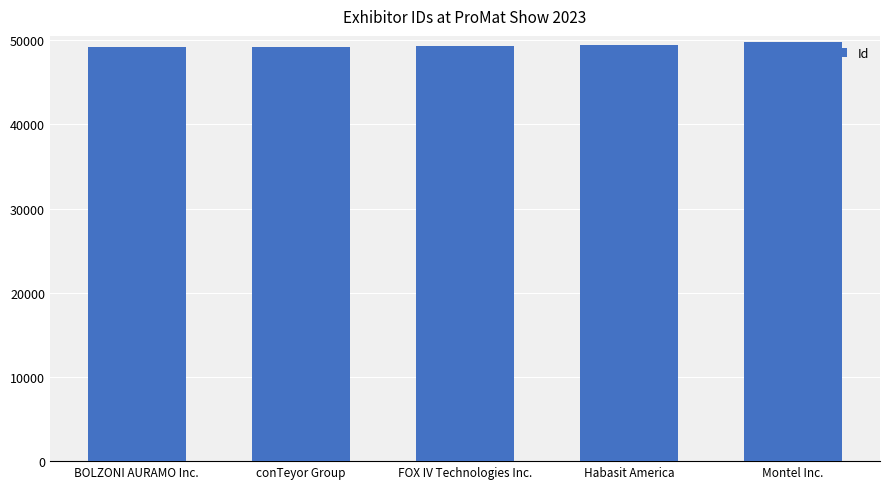

What is the value of the 2nd bar from the left?

49150